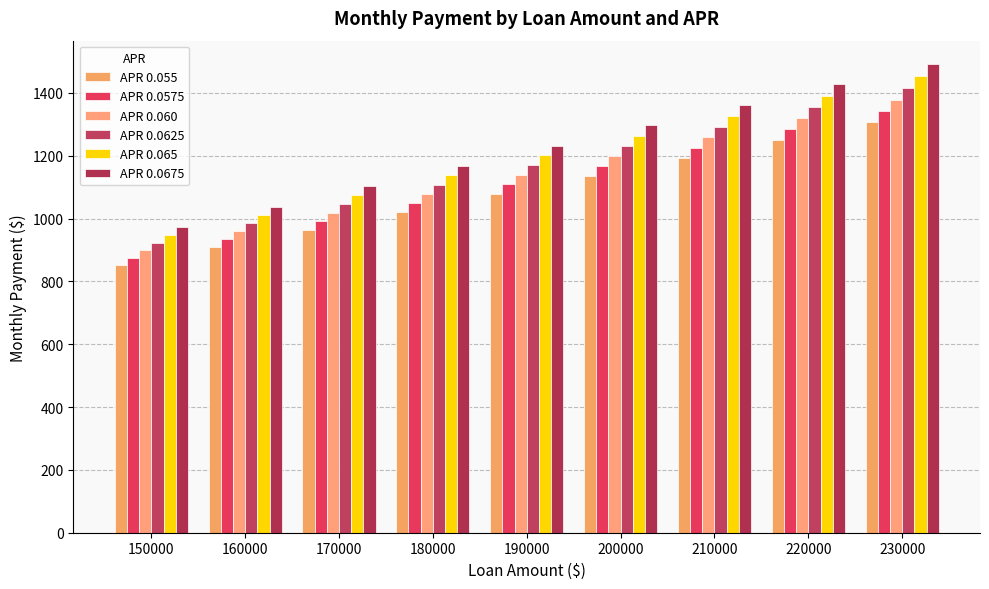

Reading right to left, what are all the values shown in this chart?

APR 0.055: 230000=1305.9	220000=1249.1	210000=1192.4	200000=1135.6	190000=1078.8	180000=1022.0	170000=965.2	160000=908.5	150000=851.7
APR 0.0575: 230000=1342.2	220000=1283.9	210000=1225.5	200000=1167.1	190000=1108.8	180000=1050.4	170000=992.1	160000=933.7	150000=875.4
APR 0.060: 230000=1379.0	220000=1319.0	210000=1259.1	200000=1199.1	190000=1139.1	180000=1079.2	170000=1019.2	160000=959.3	150000=899.3
APR 0.0625: 230000=1416.1	220000=1354.6	210000=1293.0	200000=1231.4	190000=1169.9	180000=1108.3	170000=1046.7	160000=985.1	150000=923.6
APR 0.065: 230000=1453.8	220000=1390.5	210000=1327.3	200000=1264.1	190000=1200.9	180000=1137.7	170000=1074.5	160000=1011.3	150000=948.1
APR 0.0675: 230000=1491.8	220000=1426.9	210000=1362.1	200000=1297.2	190000=1232.3	180000=1167.5	170000=1102.6	160000=1037.8	150000=972.9